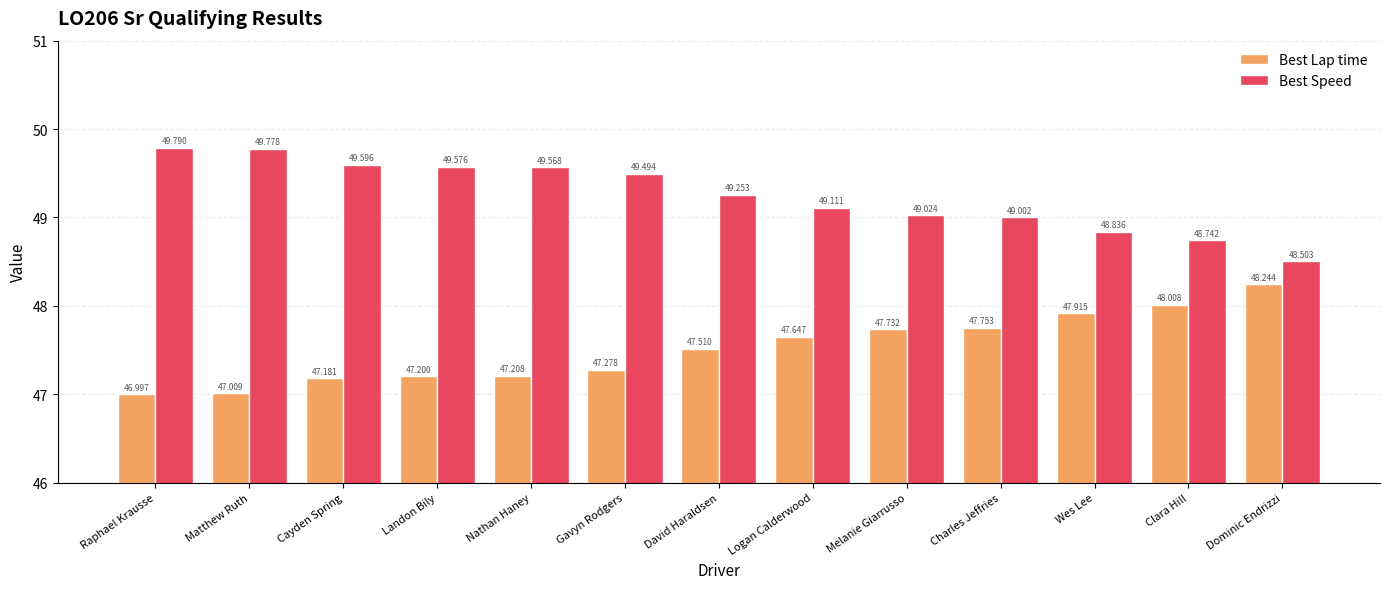

Between Clara Hill and Dominic Endrizzi, which series saw the biggest shift?

Best Speed